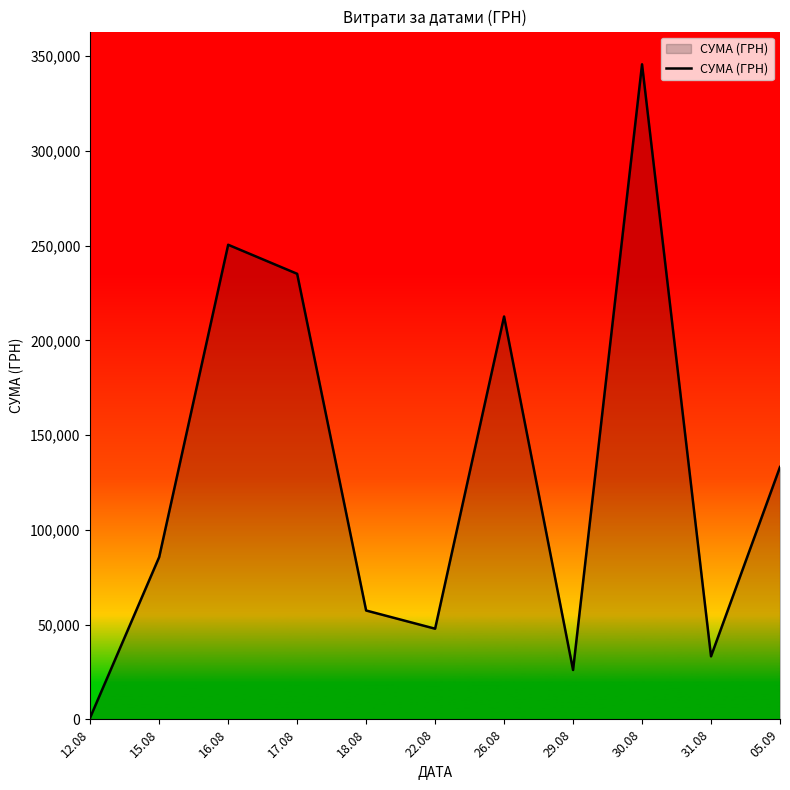

What is the maximum value shown in the chart?

345687.3